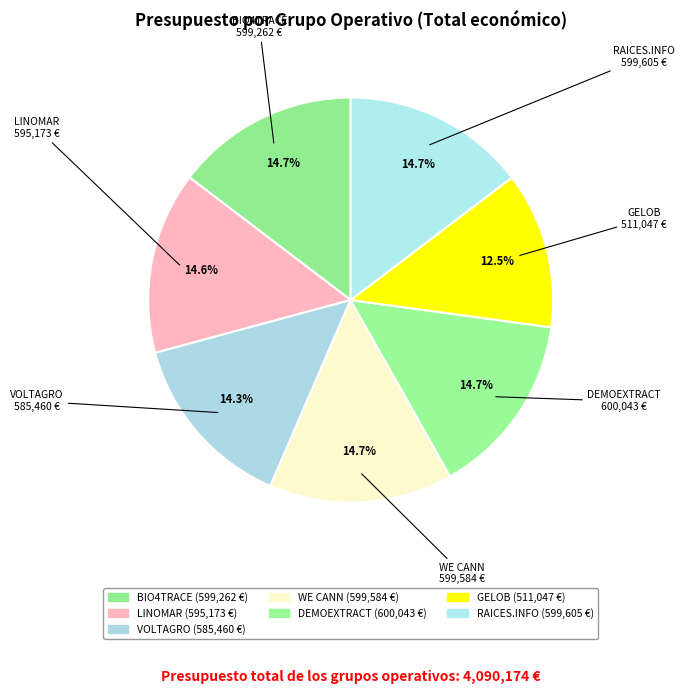

True or false: WE CANN accounts for 15% of the total.

True